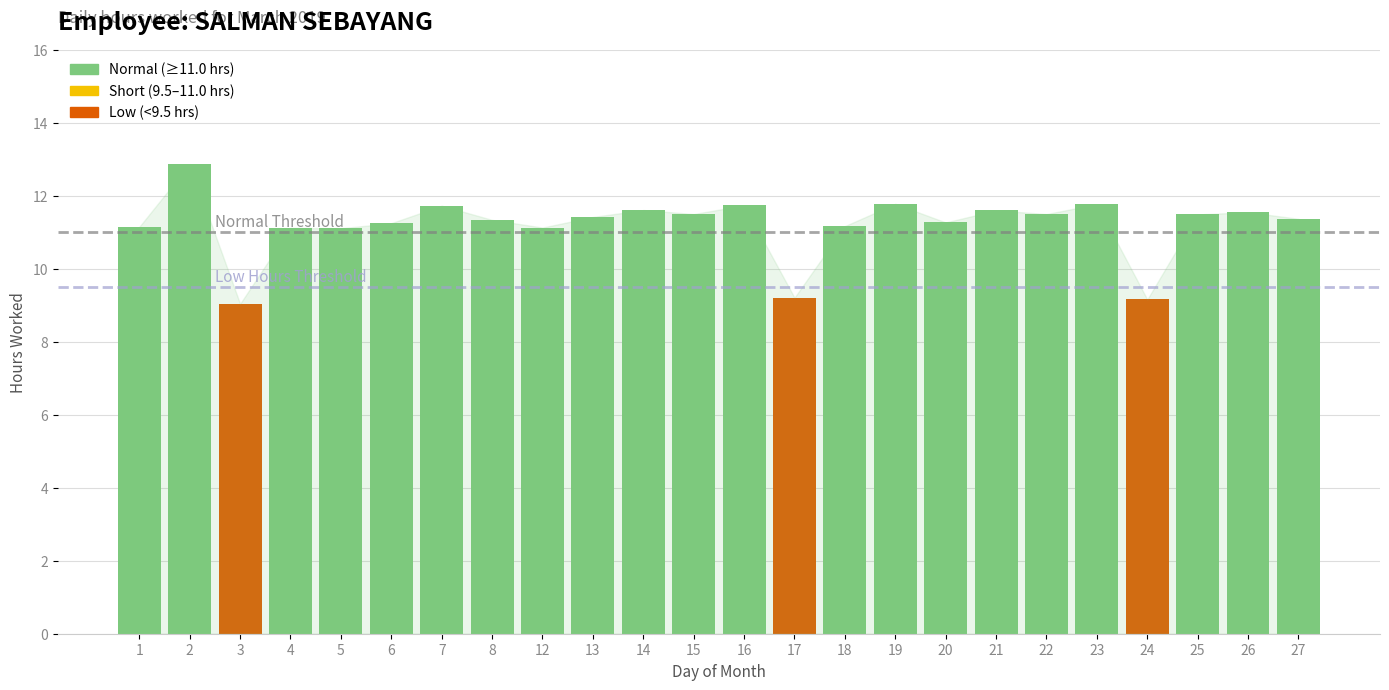

Which category has the highest value across all series?

2